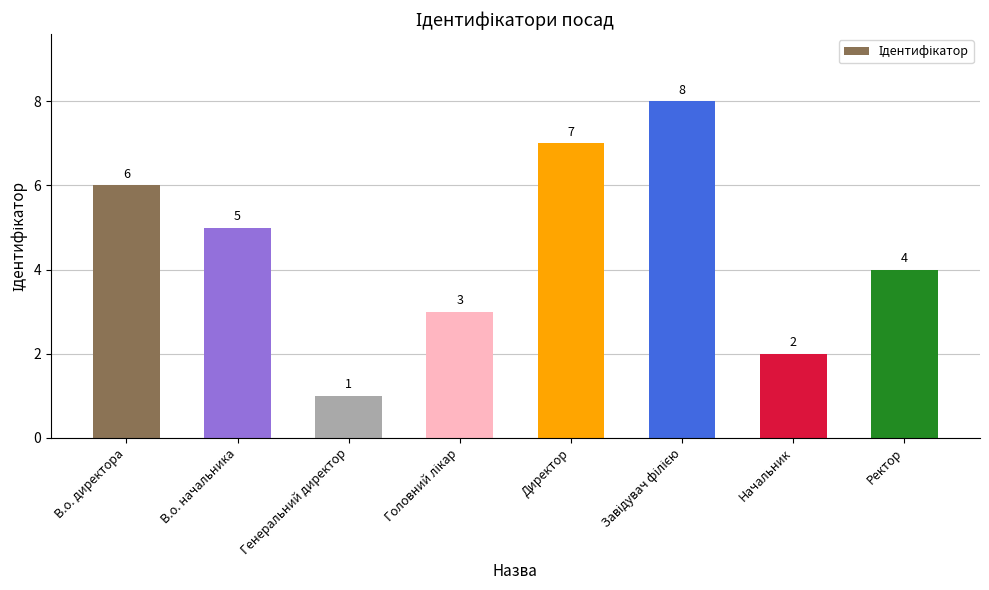

What is the value of the 4th bar from the left?

3